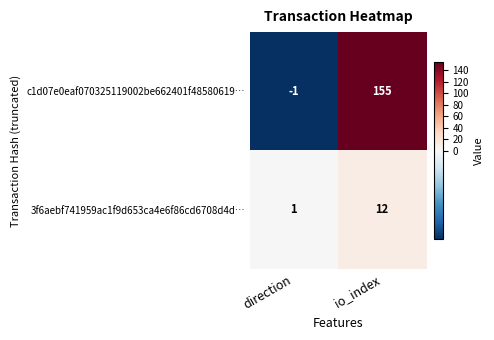

Reading left to right, list all the values displayed in this chart.

c1d07e0eaf070325119002be662401f48580619…: -1	155
3f6aebf741959ac1f9d653ca4e6f86cd6708d4d…: 1	12